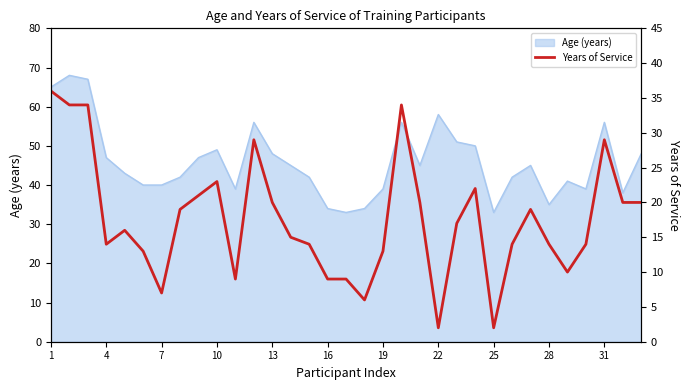

True or false: the data has more than 1 interior local peaks.

True